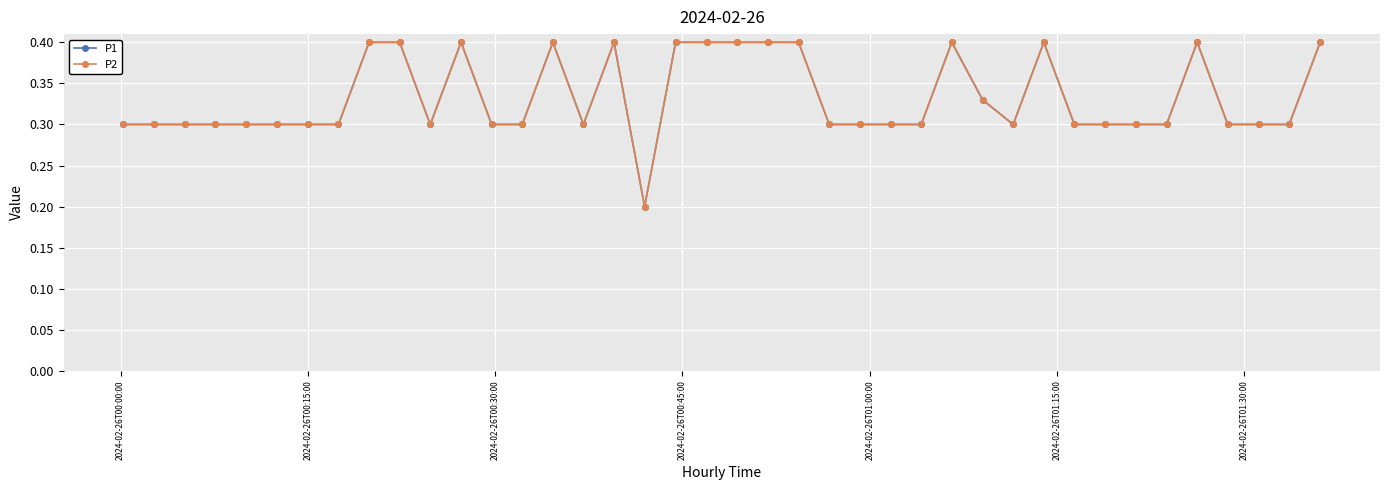

What are all the series names shown in the legend?

P1, P2